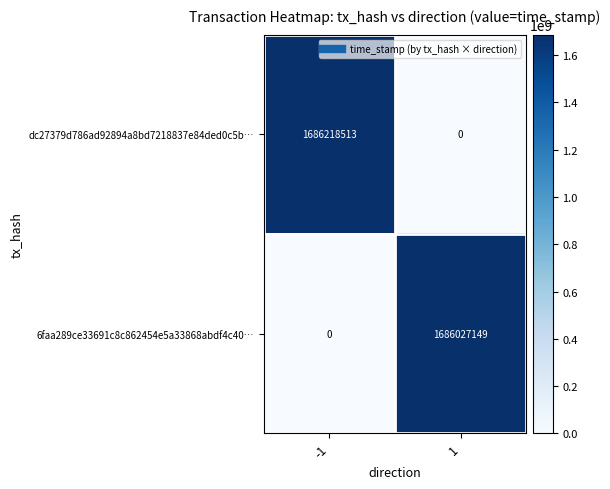

The value of 6faa289ce33691c8c862454e5a33868abdf4c40… at -1 is -945082972. True or false?

False